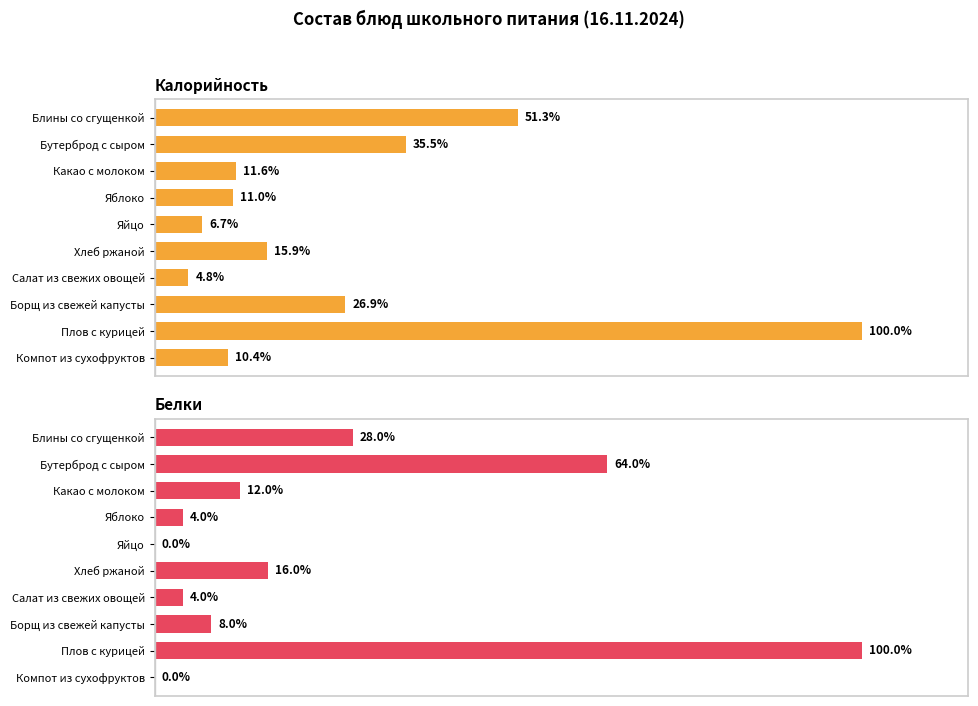

Rank the series by their average value, from highest to lowest.

Калорийность, Белки